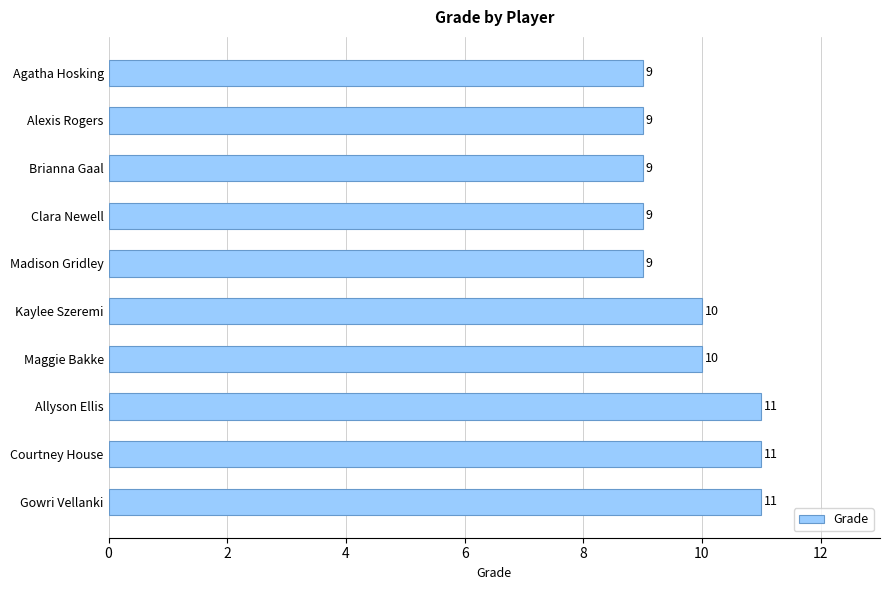

What is the greatest value displayed?

11